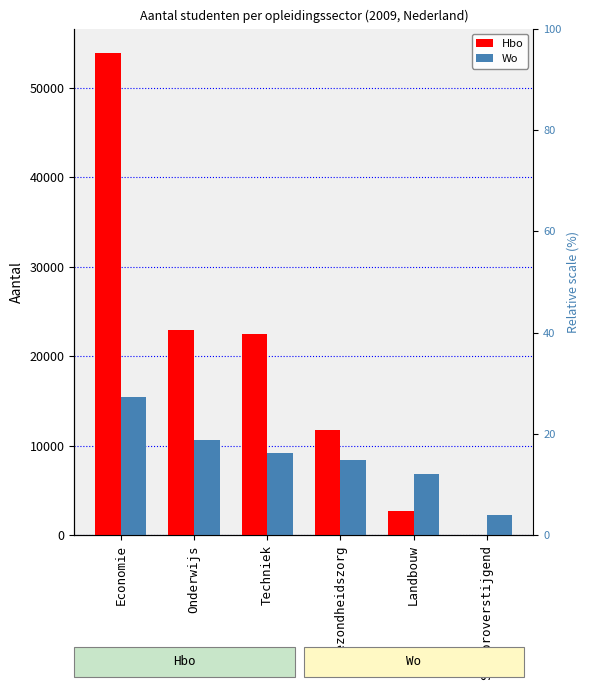

Where is Wo nearest to the value 8881?

Techniek